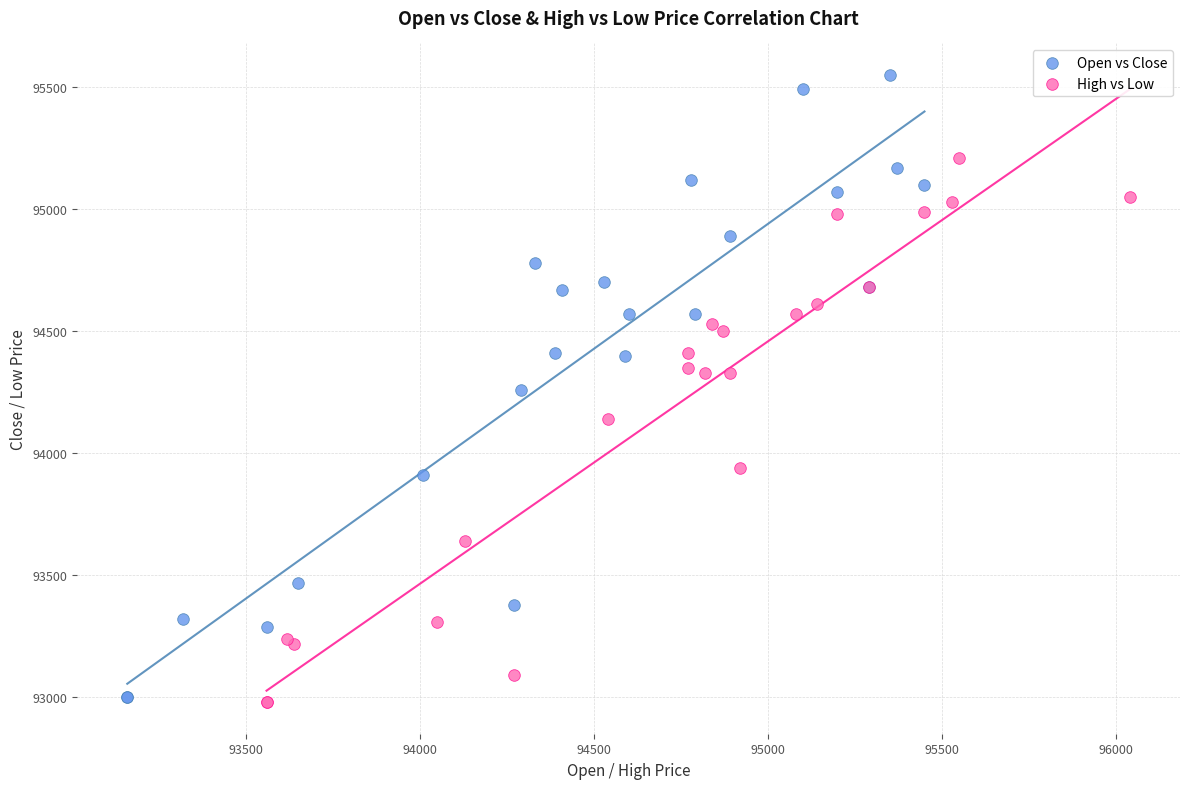

Which series reaches the maximum Y coordinate?

Open vs Close